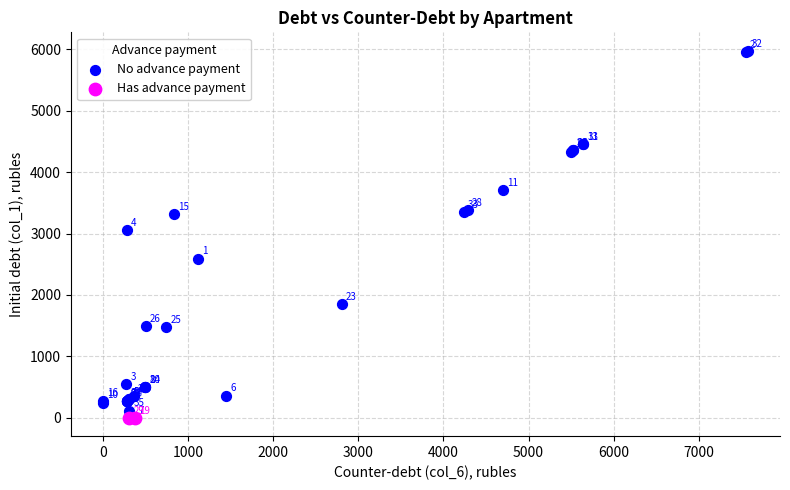

What are all the series names shown in the legend?

No advance payment, Has advance payment